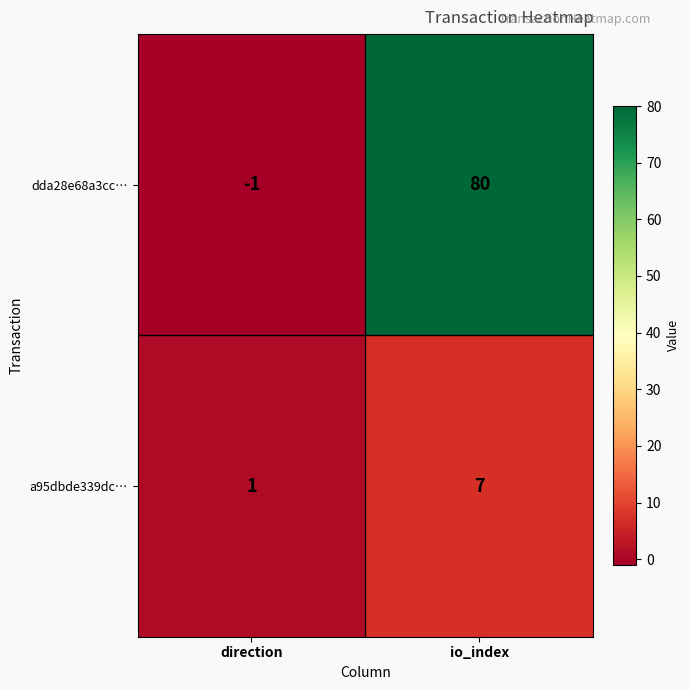

Count the number of data series in this chart.

2